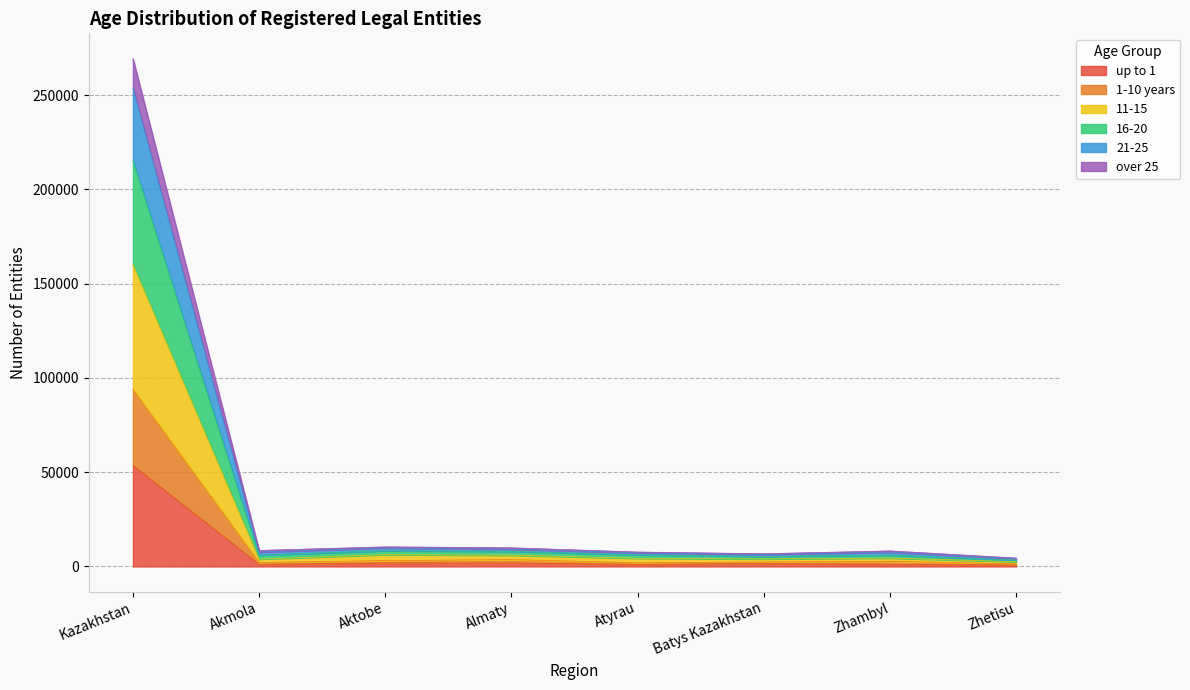

At which label does up to 1 reach its peak?

Kazakhstan